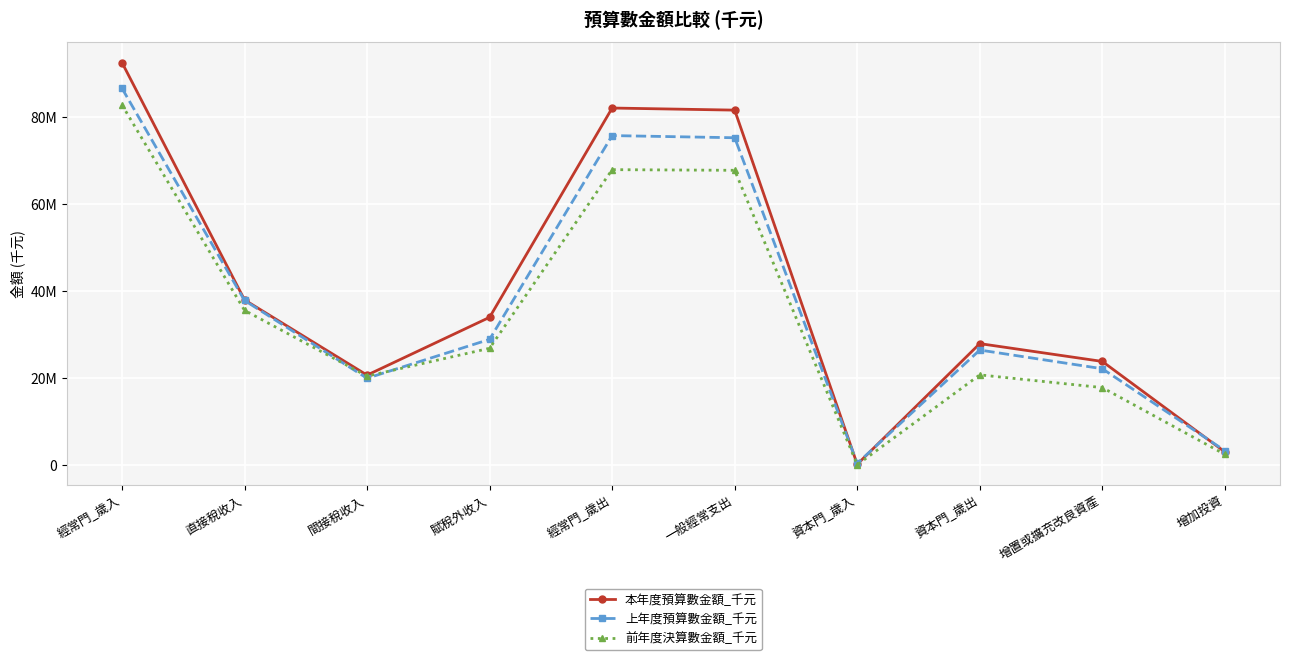

What is the difference between the highest and lowest values at 一般經常支出?

13853093